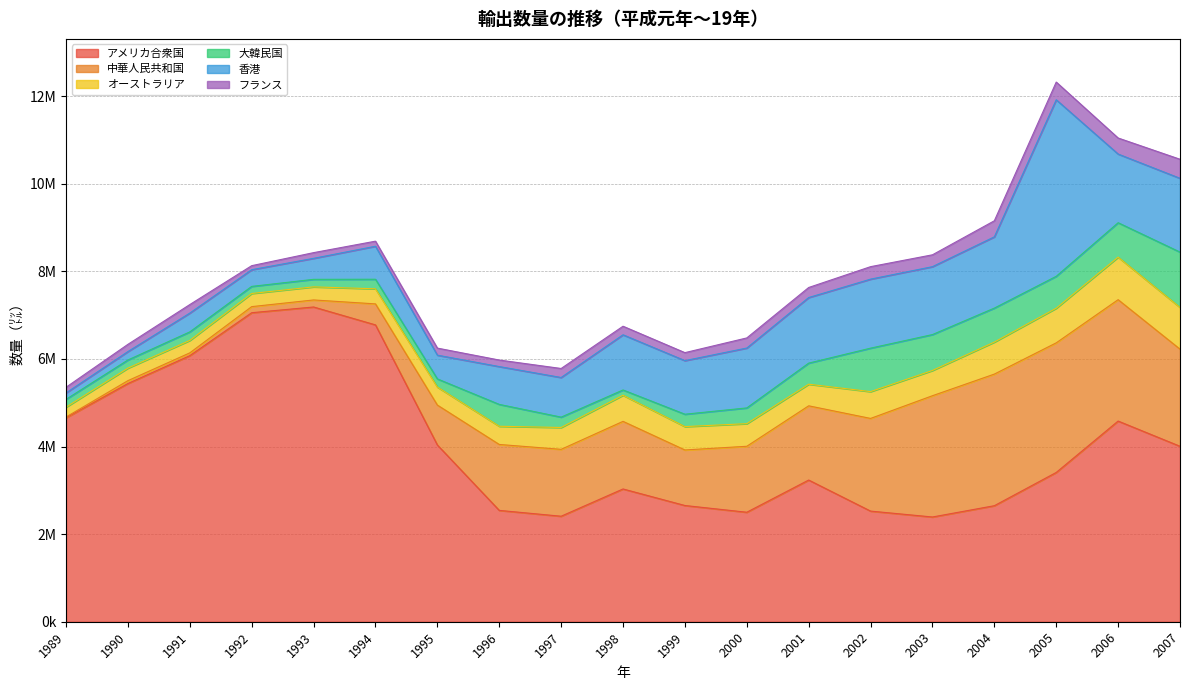

Between 1991 and 2005, which is larger?

1991